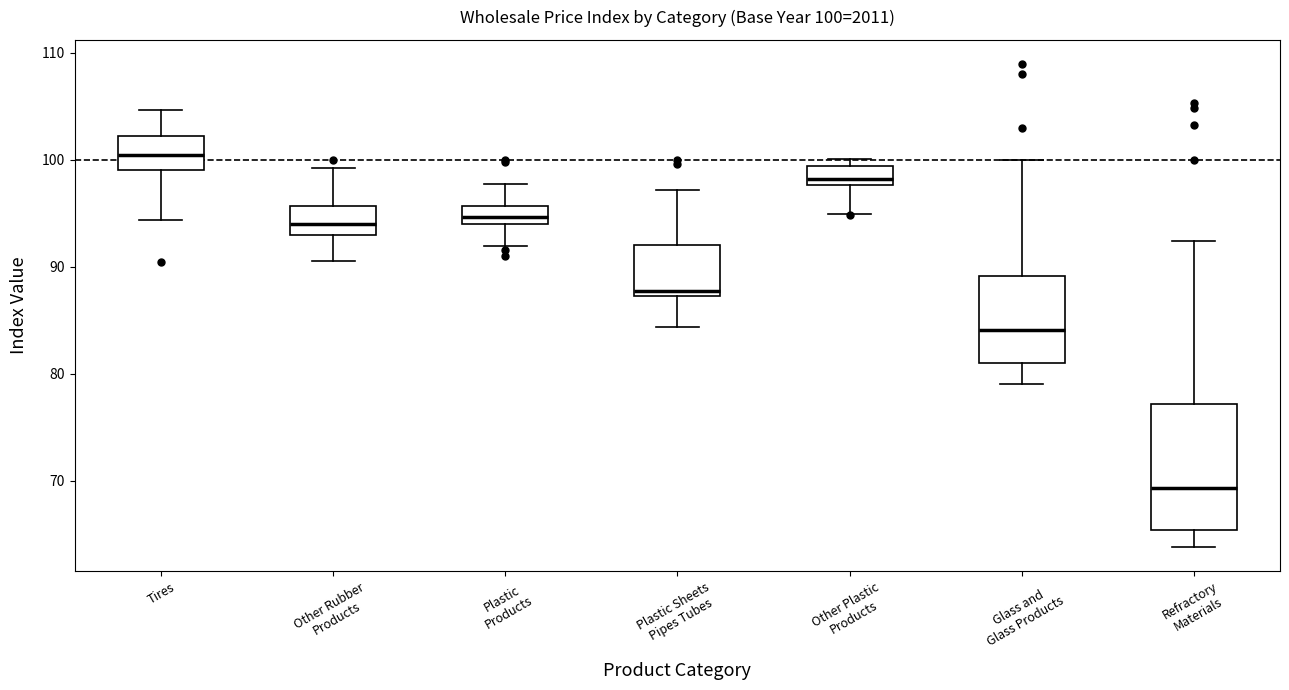

Which box's median line is the lowest?

Refractory Materials